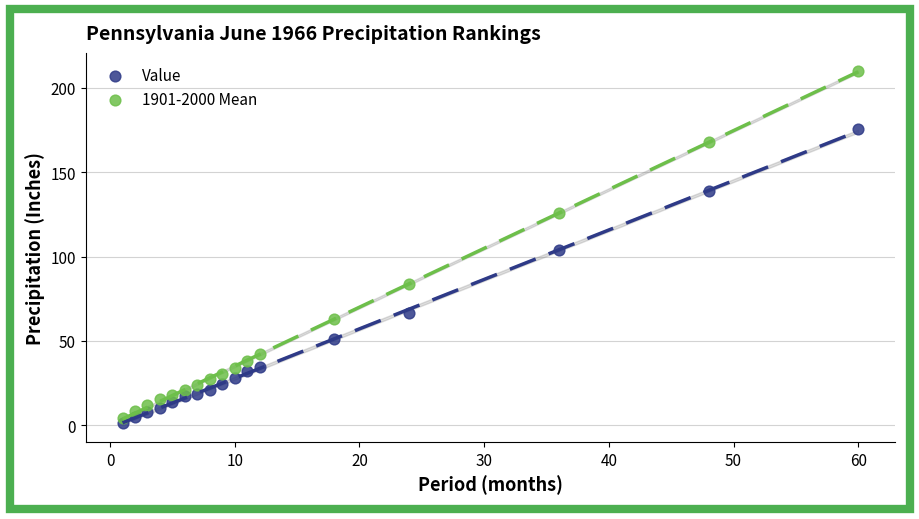

In the 1901-2000 Mean series, what Y value is closest to 107?

126.0